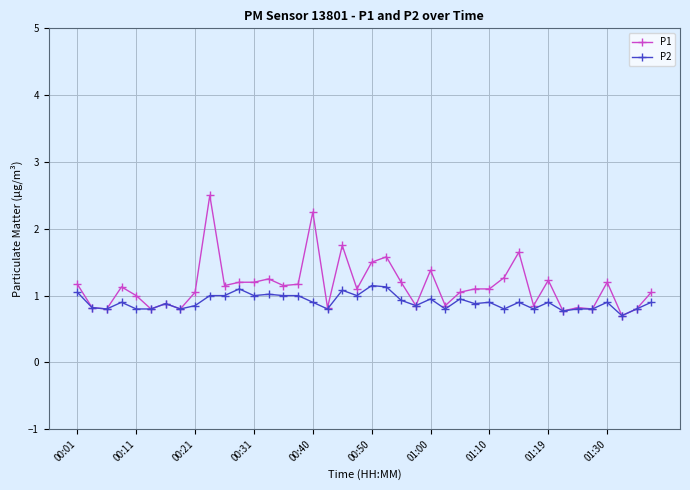

True or false: P1 has more than 2 points higher than both neighbors.

True